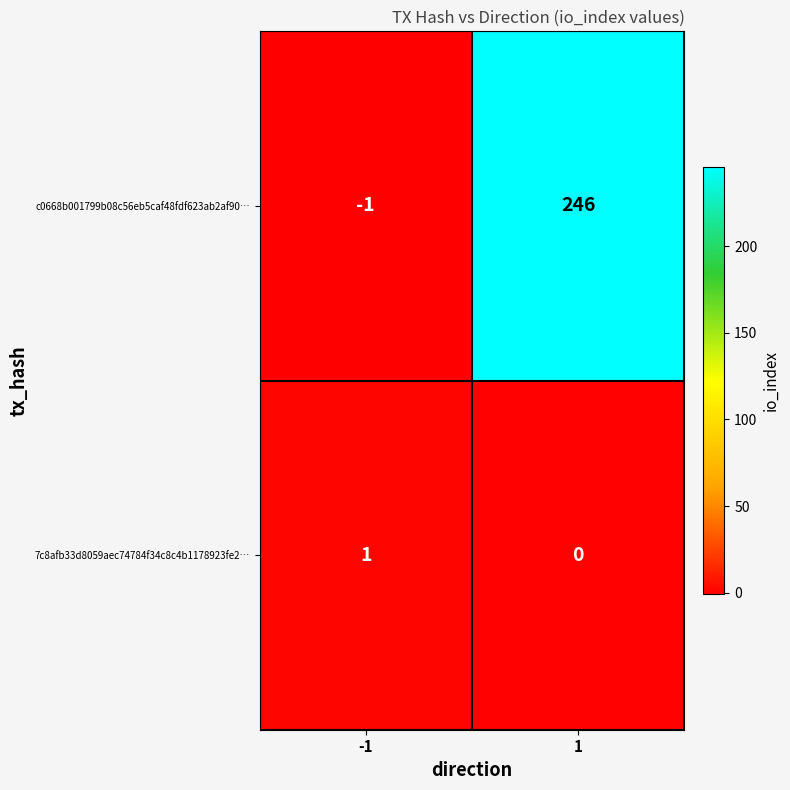

True or false: c0668b001799b08c56eb5caf48fdf623ab2af90… has a value of -1 at -1.

True